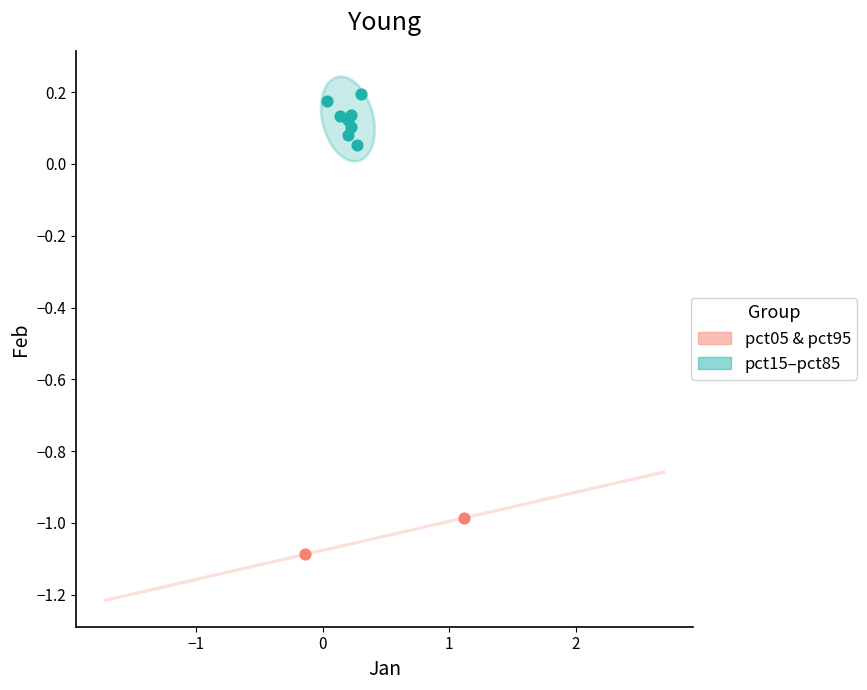

What are all the series names shown in the legend?

pct05 & pct95, pct15–pct85